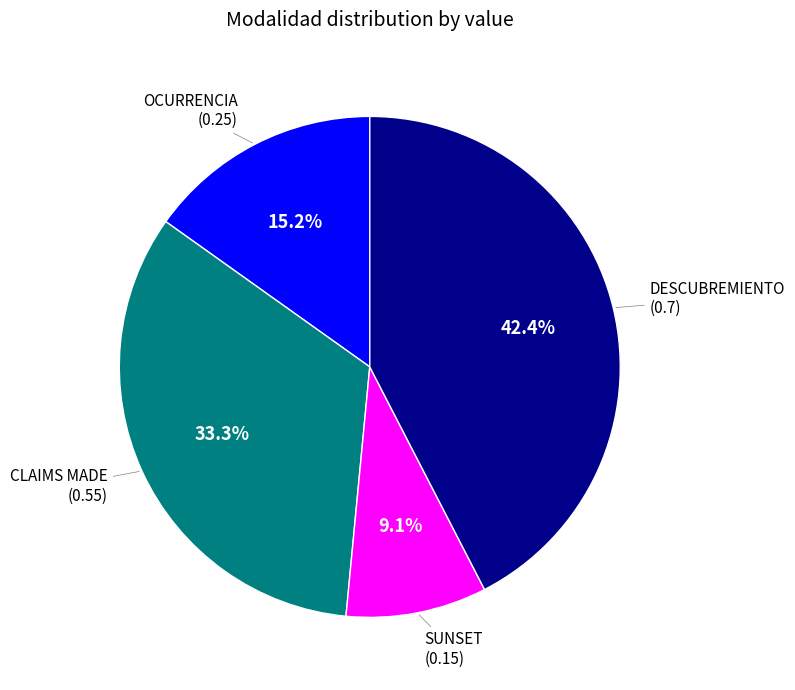

Is there any slice that represents more than half of the pie?

No